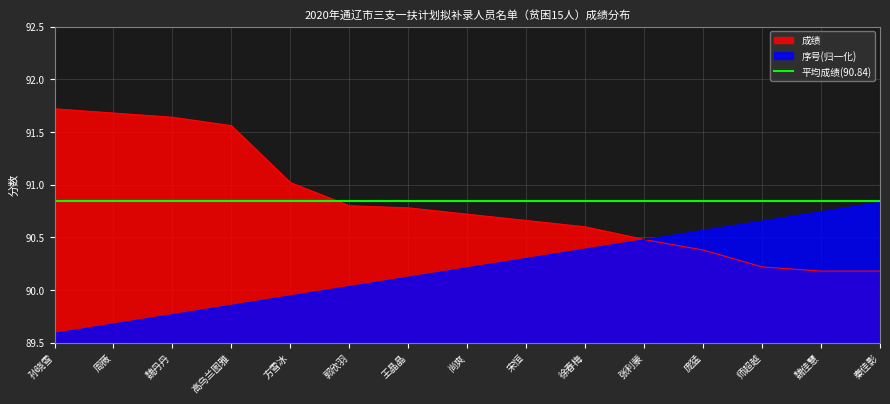

Rank the categories by 序号(归一化) value from highest to lowest.

秦佳影, 魏佳慧, 师超越, 庞猛, 张利蒙, 徐春梅, 宋恒, 尚爽, 王晶晶, 郭欣羽, 方雪冰, 高乌兰图雅, 魏丹丹, 周薇, 孙晓雪